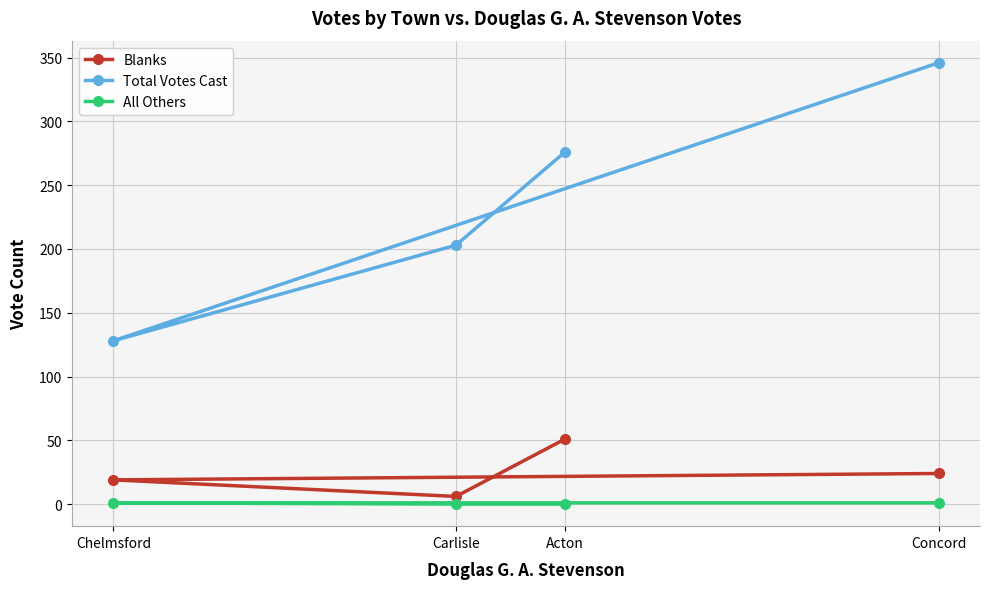

True or false: Blanks and Total Votes Cast cross at least once.

False